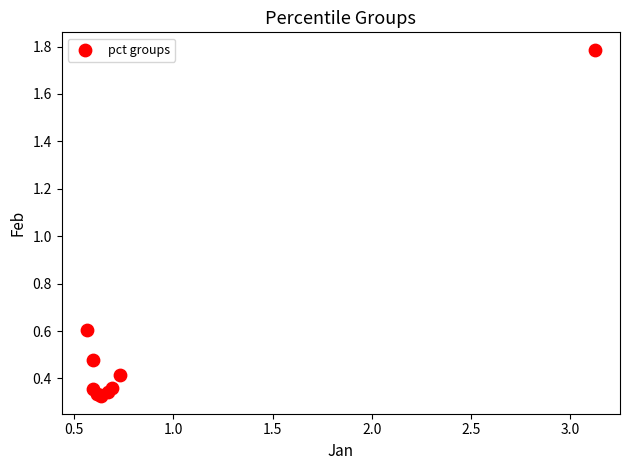

What Y value in the scatter plot is closest to 1?

0.6